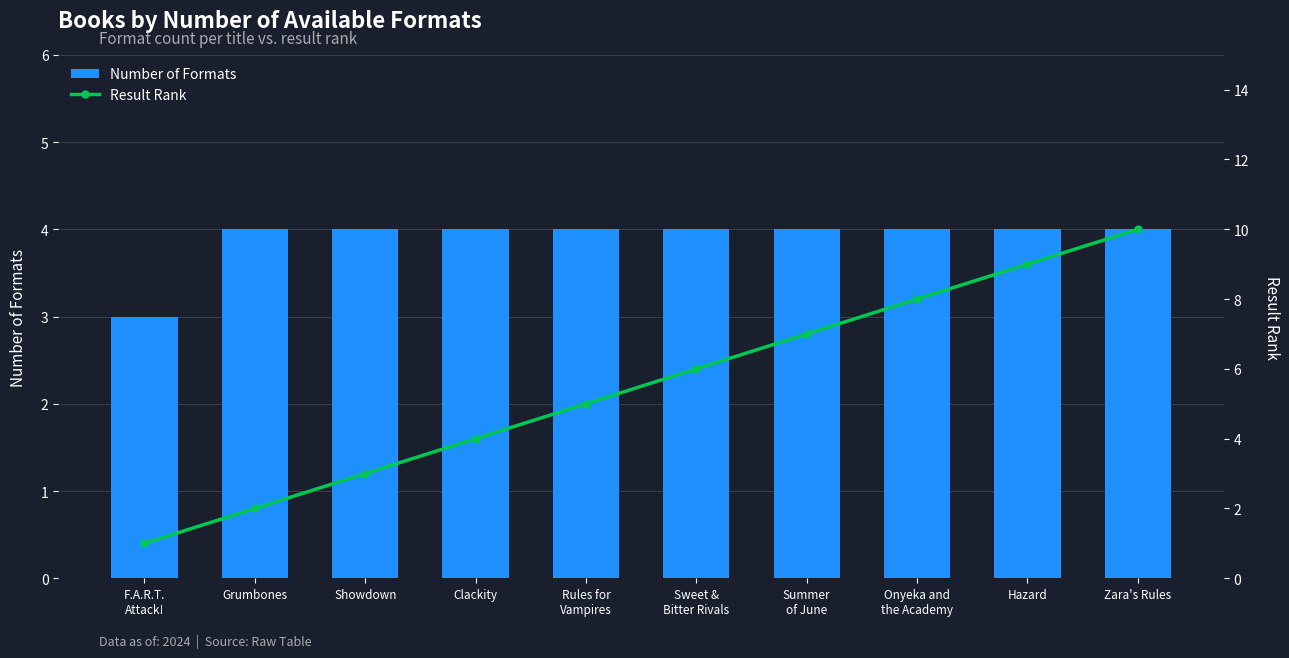

True or false: Result Rank has a value of 9 at Hazard.

True